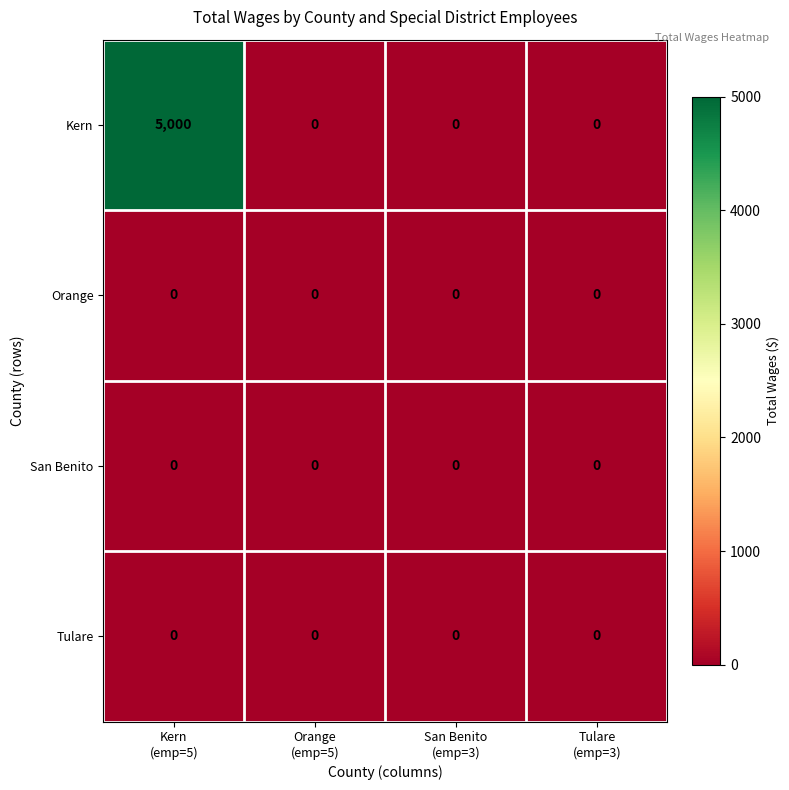

How many distinct data groups are displayed?

4